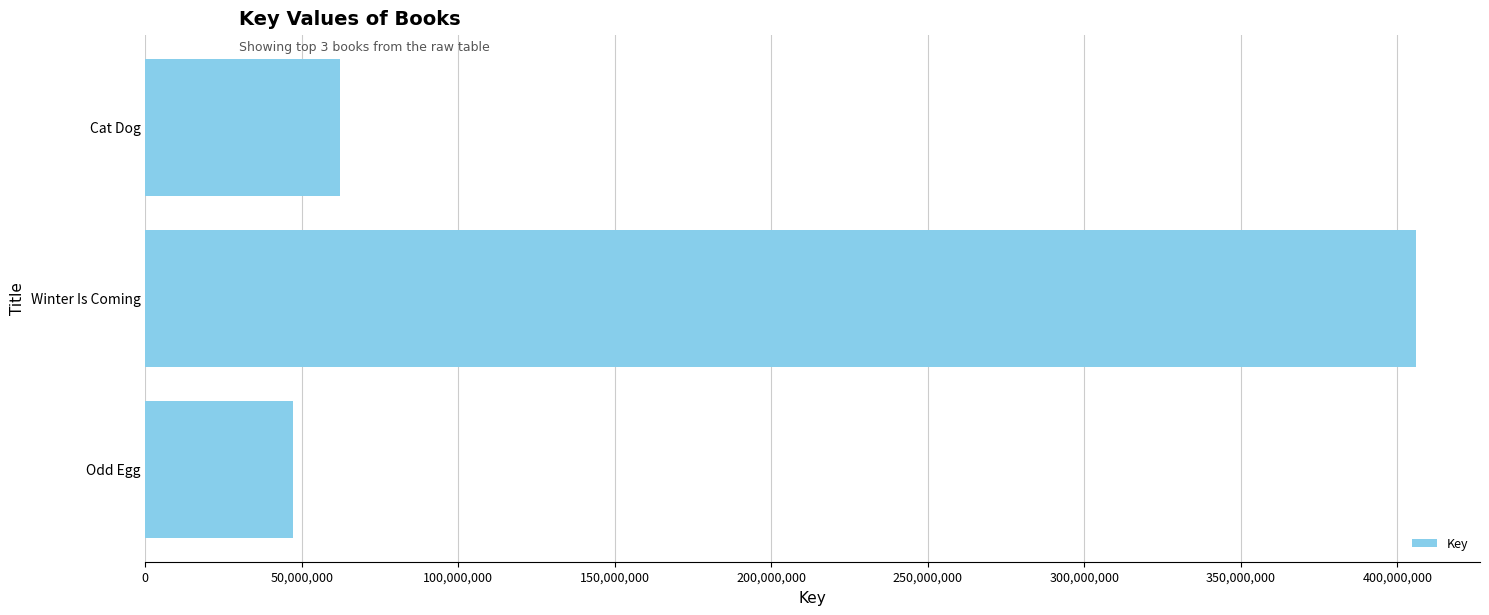

Which label corresponds to the smallest value in the chart?

Odd Egg